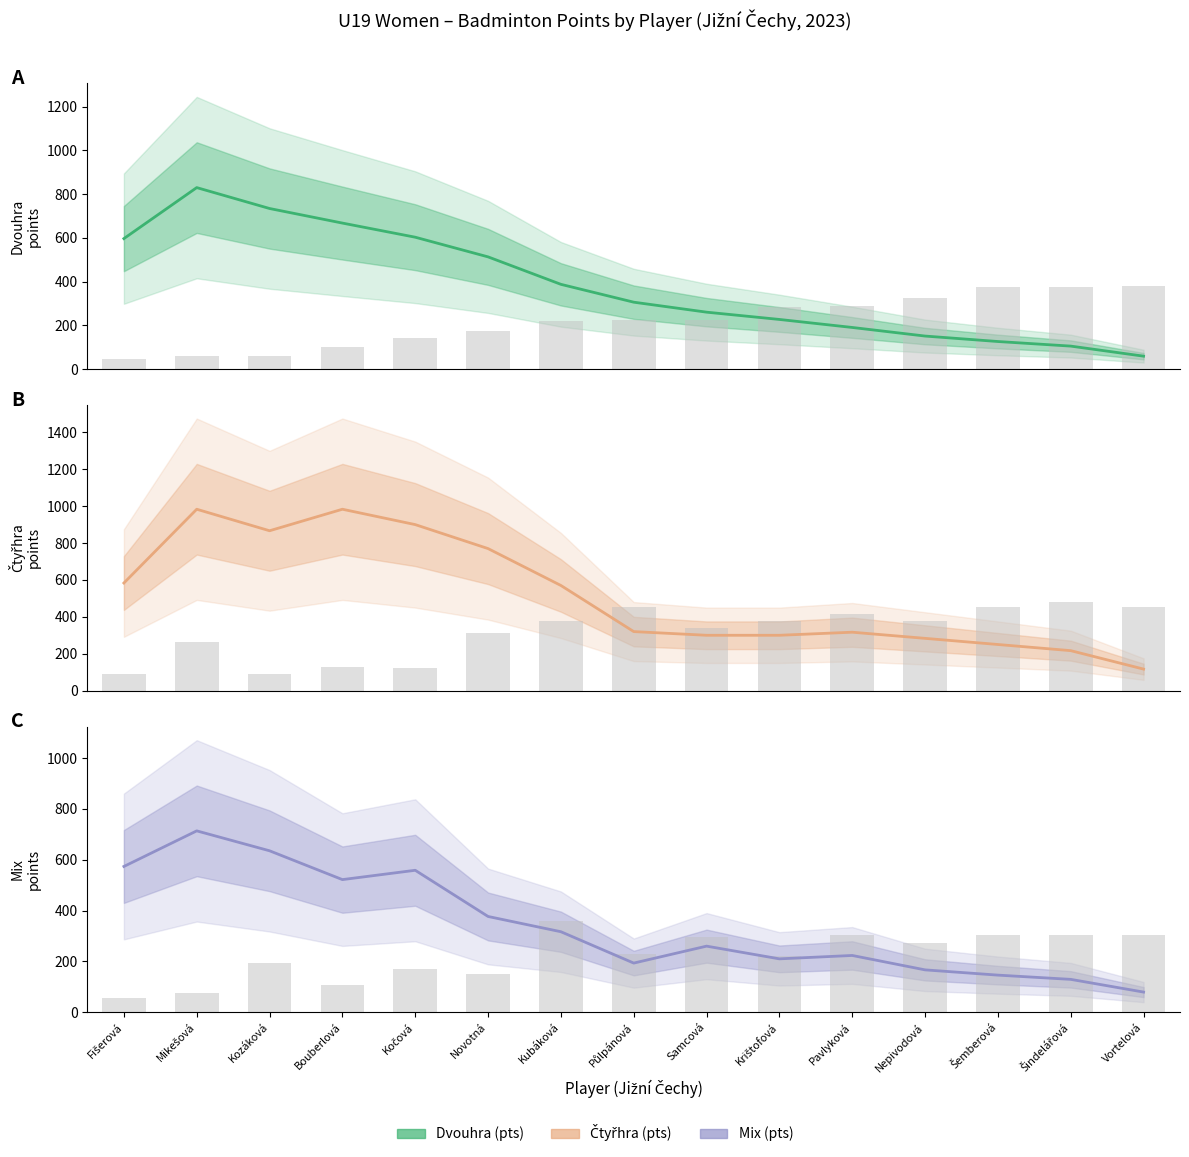

At which label is Dvouhra (pts) closest to 444?

Kubáková